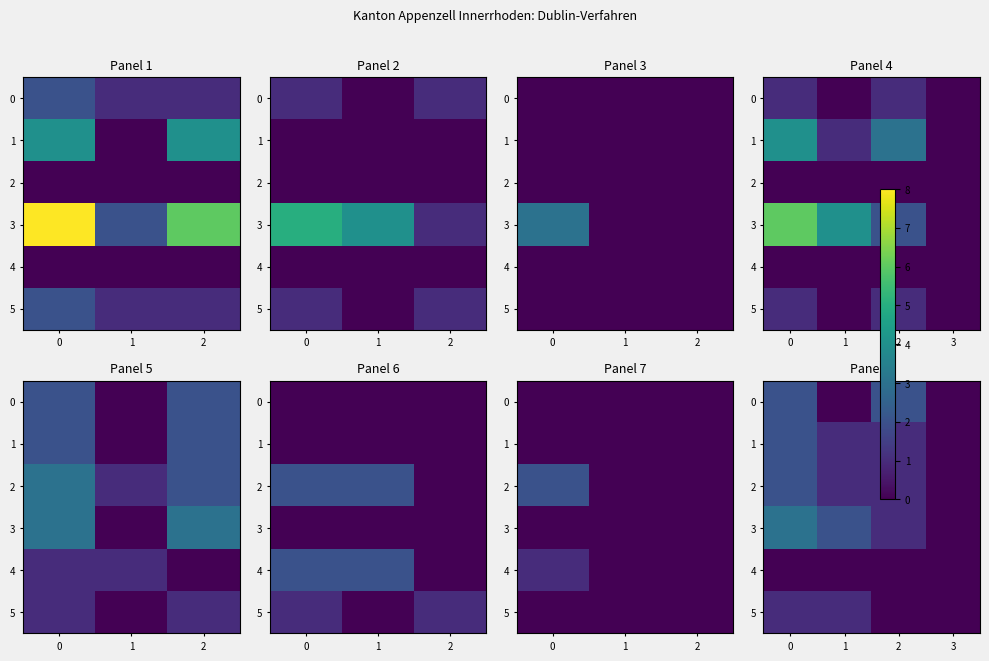

What is the sum of all 0 values?

4